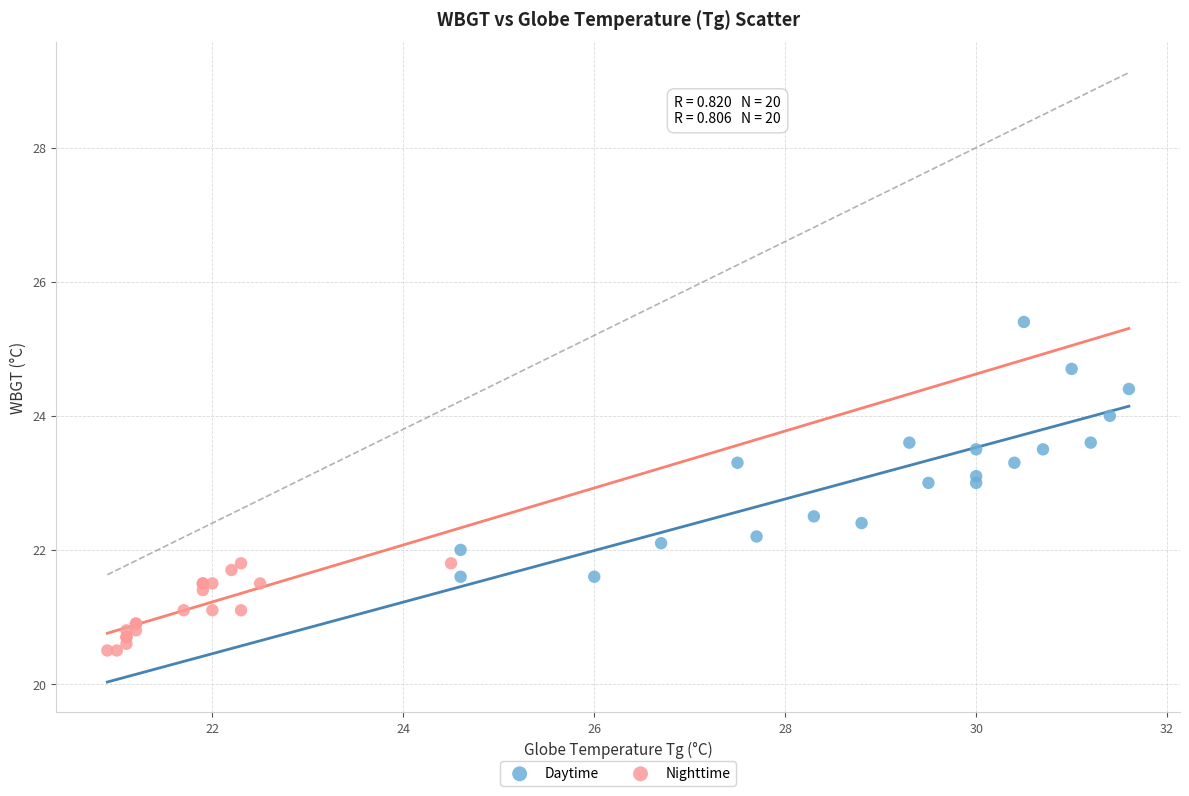

Which series has the widest spread of Y values?

Daytime